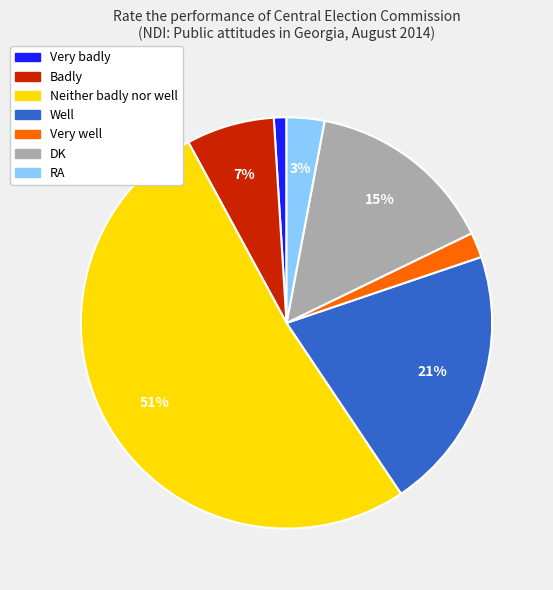

To the nearest percent, what percentage of the pie is Neither badly nor well?

51%